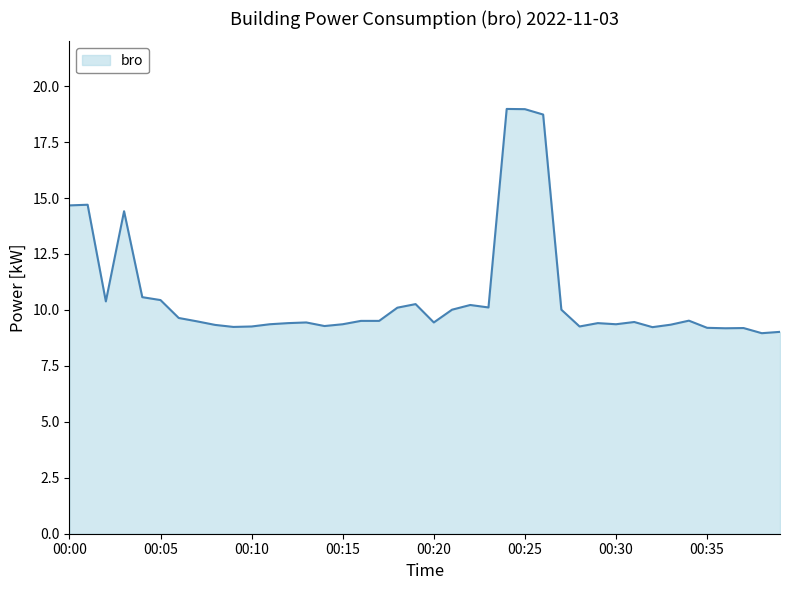

What is the smallest value displayed?

9.0